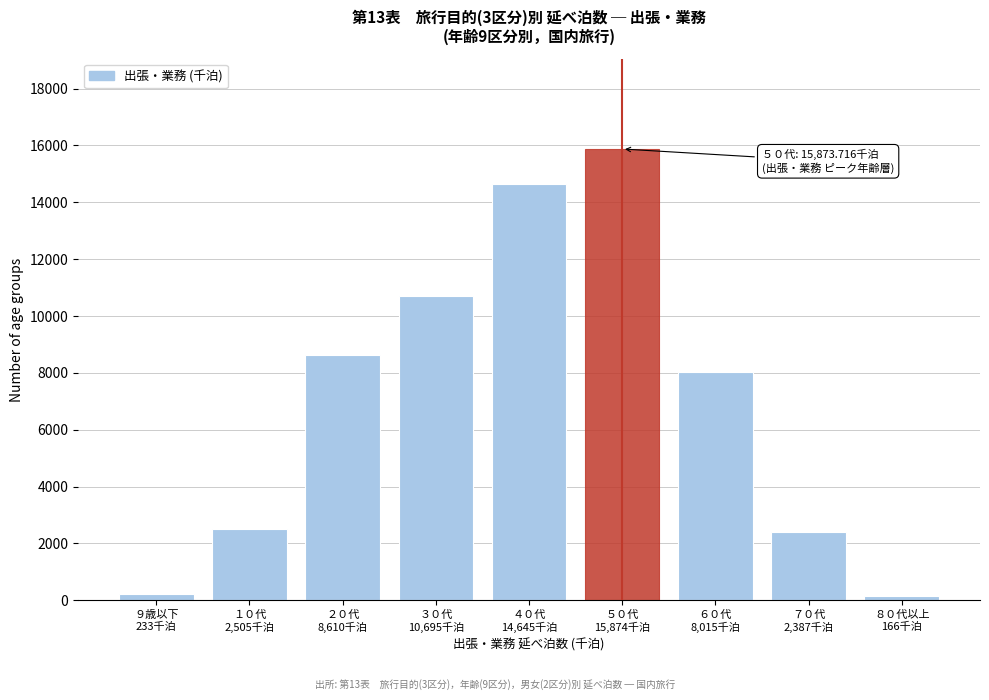

What is the value of the 4th bar from the left?

10694.5